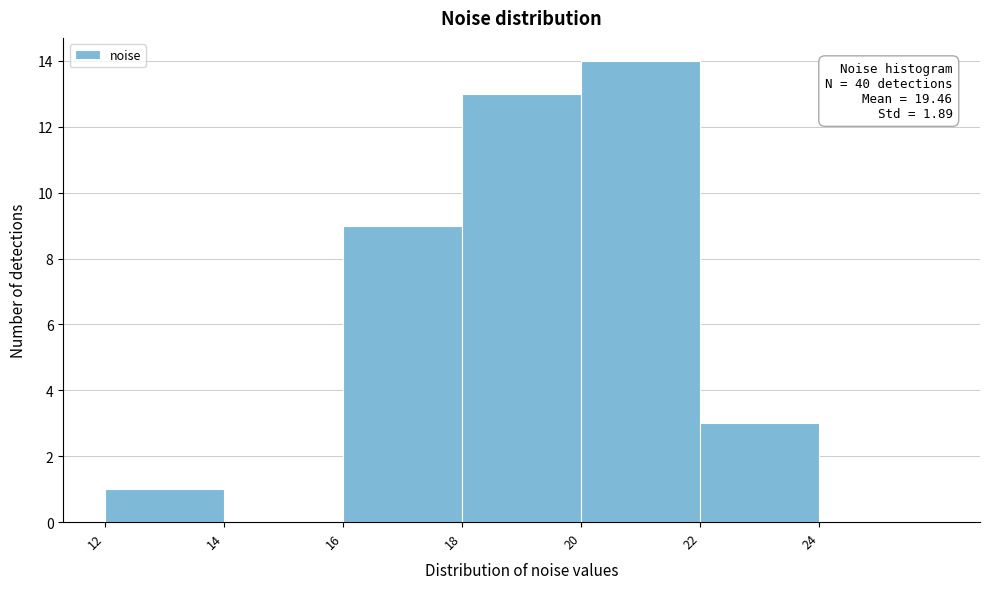

Over which range of the x-axis is the bar tallest?

20 to 22